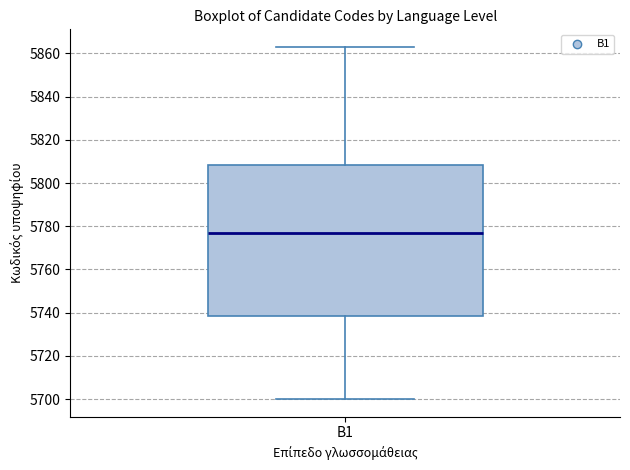

Transcribe this box plot: give where the median line is, the range the box spans, and where the two whiskers end, as read against the y-axis. The values are not printed on the chart, so give them approximately, as read against the axis.

median 5778, box 5738 to 5808, whiskers 5700 to 5864